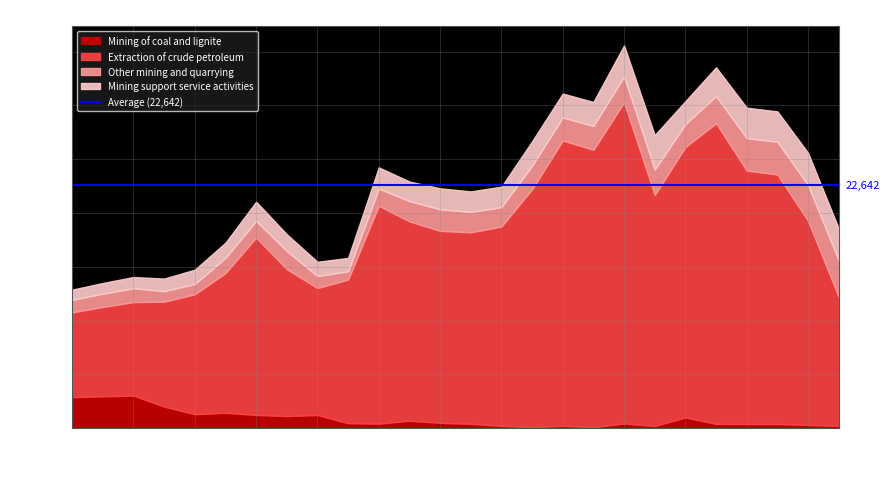

Reading left to right, extract all data points from this chart.

Mining of coal and lignite: 1990=2876	1991=2962	1992=3026	1993=2008	1994=1300	1995=1427	1996=1230	1997=1124	1998=1222	1999=463	2000=420	2001=692	2002=499	2003=400	2004=218	2005=89	2006=213	2007=87	2008=433	2009=205	2010=993	2011=399	2012=380	2013=381	2014=300	2015=208
Extraction of crude petroleum: 1990=7885	1991=8306	1992=8693	1993=9749	1994=11146	1995=12988	1996=16480	1997=13653	1998=11804	1999=13348	2000=20248	2001=18526	2002=17839	2003=17800	2004=18522	2005=22115	2006=26521	2007=25784	2008=29846	2009=21466	2010=25134	2011=27941	2012=23558	2013=23199	2014=18971	2015=11990
Other mining and quarrying: 1990=1168	1991=1230	1992=1287	1993=977	1994=951	1995=1410	1996=1546	1997=1684	1998=1112	1999=771	2000=1595	2001=1889	2002=2006	2003=1896	2004=1798	2005=2183	2006=2134	2007=2215	2008=2398	2009=2350	2010=2127	2011=2524	2012=3015	2013=3037	2014=3322	2015=3398
Mining support service activities: 1990=944	1991=994	1992=1042	1993=1167	1994=1335	1995=1412	1996=1790	1997=1559	1998=1325	1999=1241	2000=1973	2001=1814	2002=1946	2003=1908	2004=1906	2005=2271	2006=2227	2007=2227	2008=2889	2009=3211	2010=2134	2011=2669	2012=2832	2013=2820	2014=3001	2015=2968